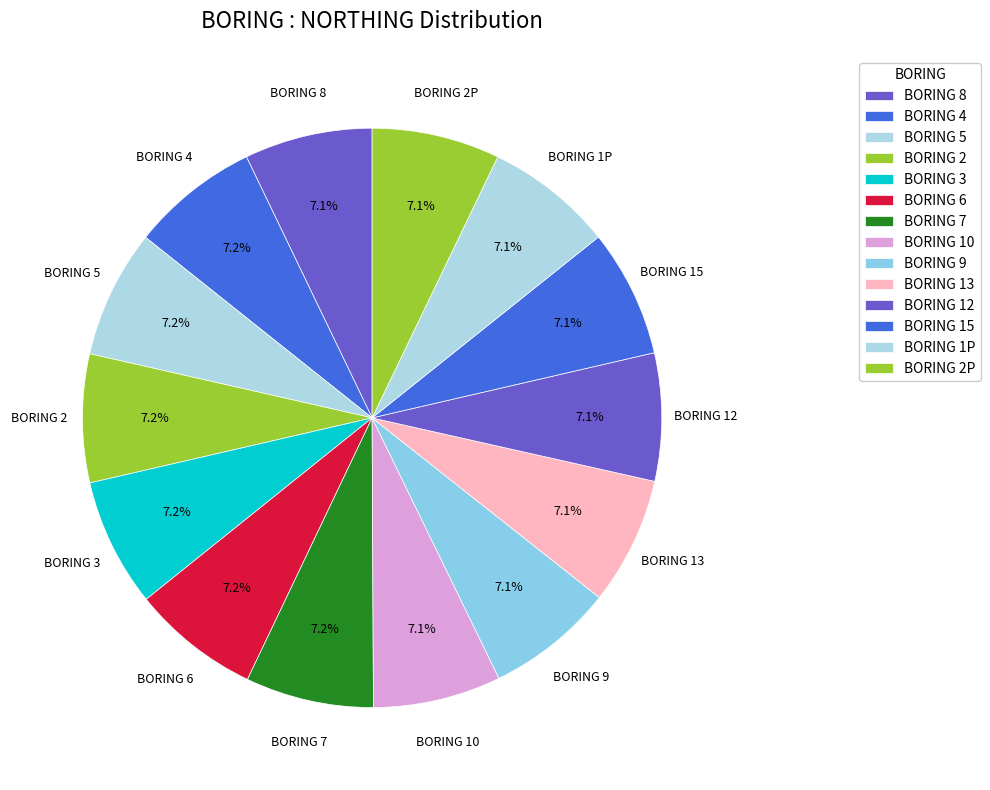

How many slices are in this pie chart?

14